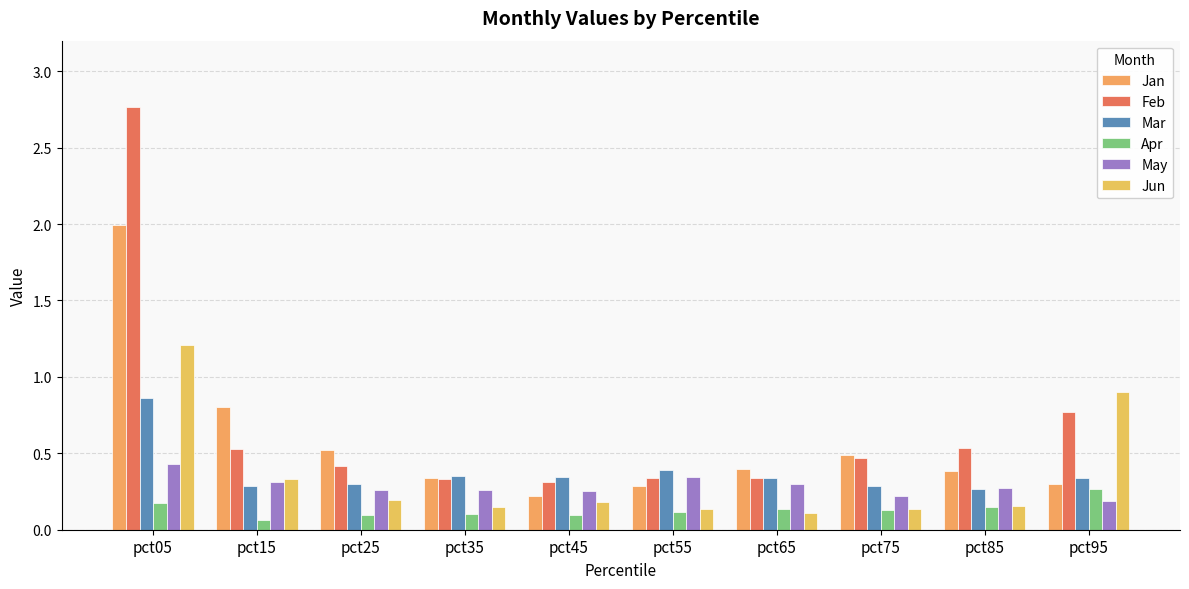

At which category is the sum across all series the highest?

pct05